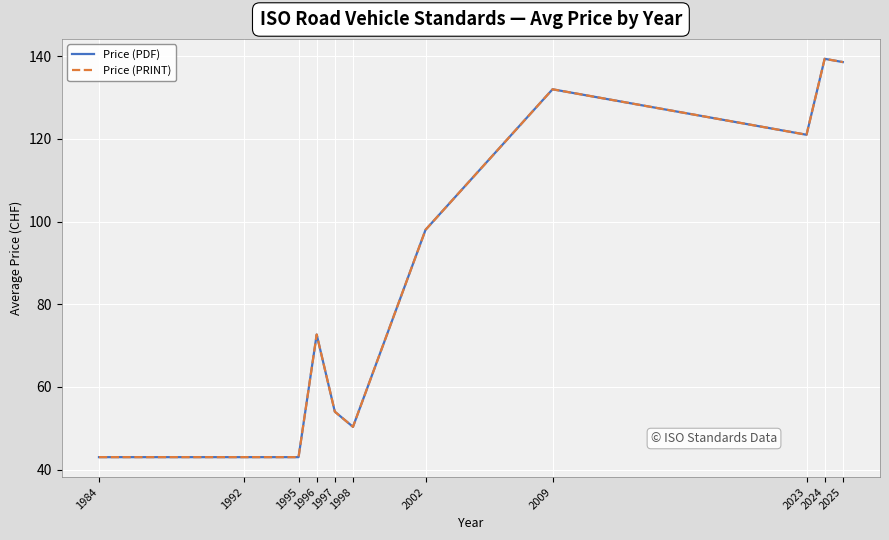

Is this an area chart (filled region under the line)?

No